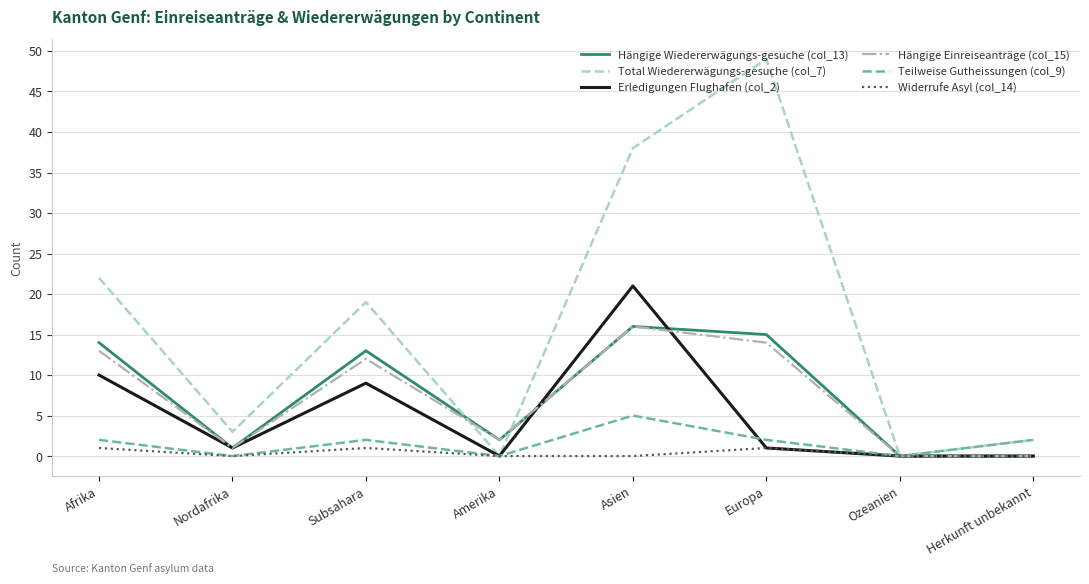

True or false: Hängige Einreiseanträge (col_15) has more than 2 points higher than both neighbors.

False